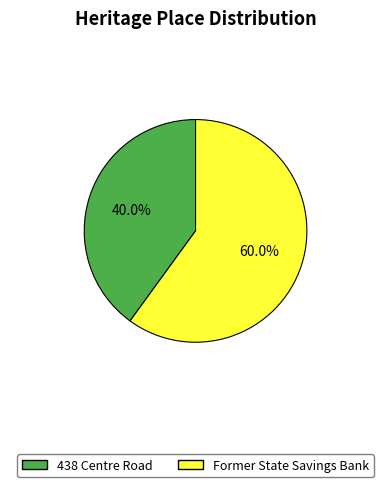

Rank the categories by value from highest to lowest.

Former State Savings Bank, 438 Centre Road